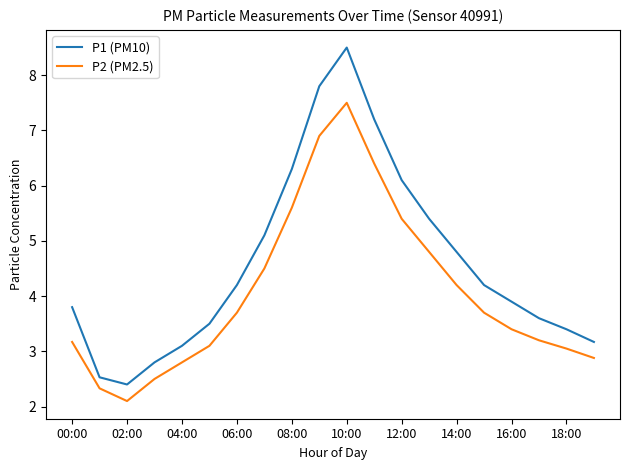

Which series has the largest total across all categories?

P1 (PM10)